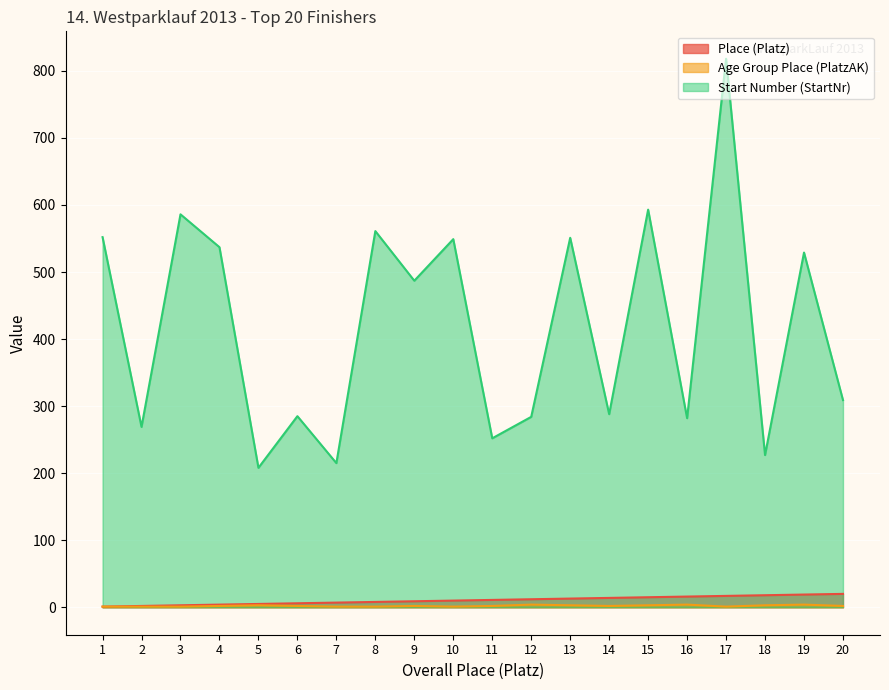

What is the value of the Age Group Place (PlatzAK) point at the 17th from the left?

1